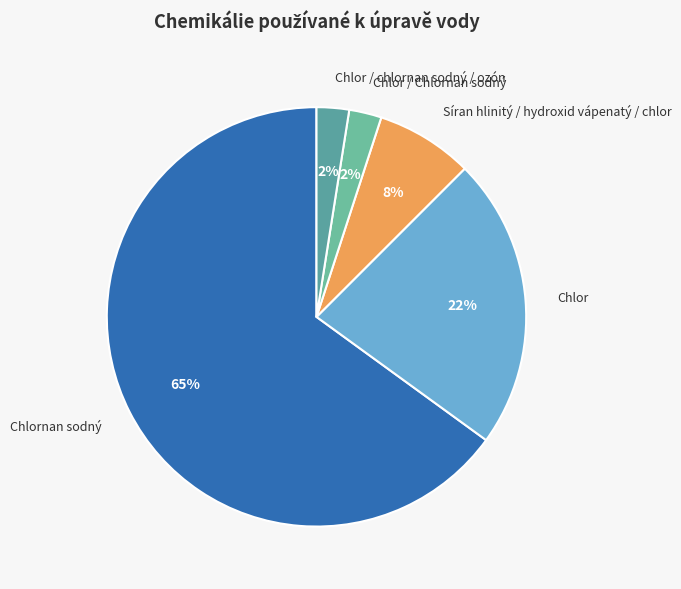

To the nearest percent, what is the combined percentage of Síran hlinitý / hydroxid vápenatý / chlor and Chlor?

30%